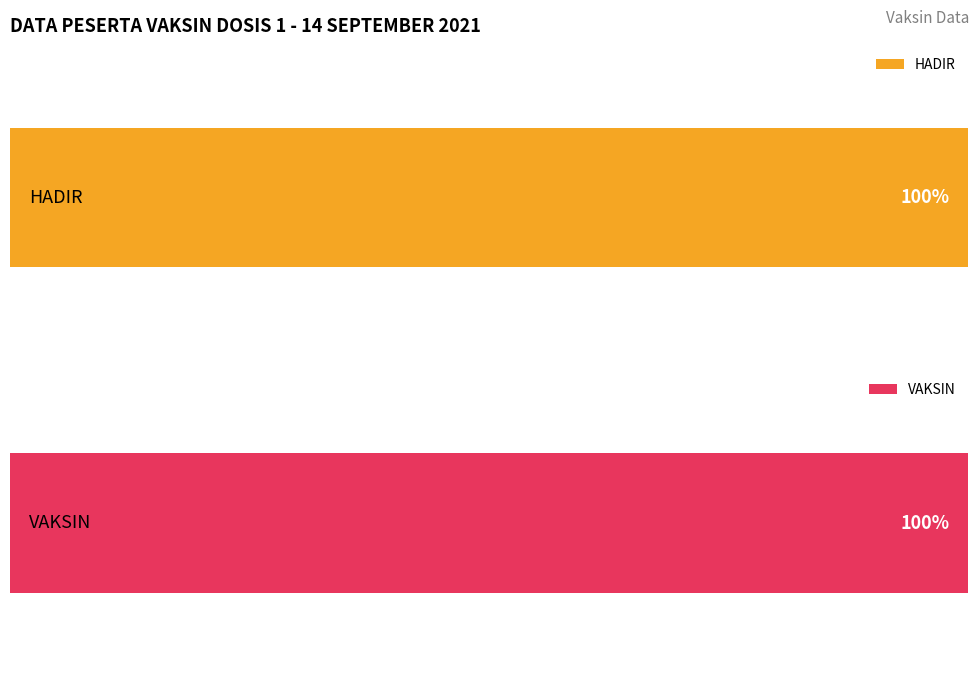

What are all the series names shown in the legend?

HADIR, VAKSIN